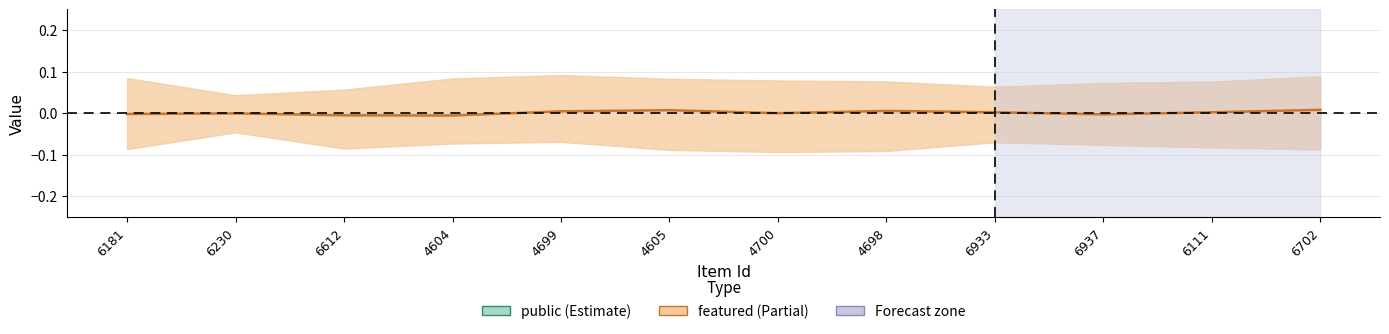

What is the sum of the public values at 6937 and 6181?

1.9